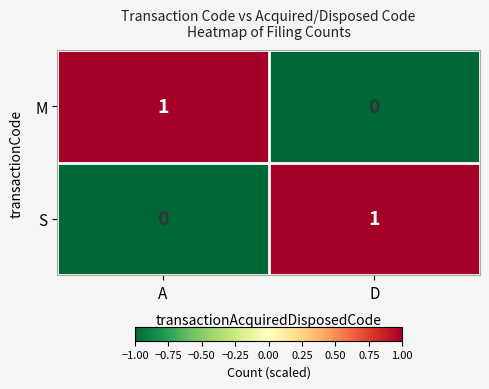

At how many categories does at least one series exceed 0?

2